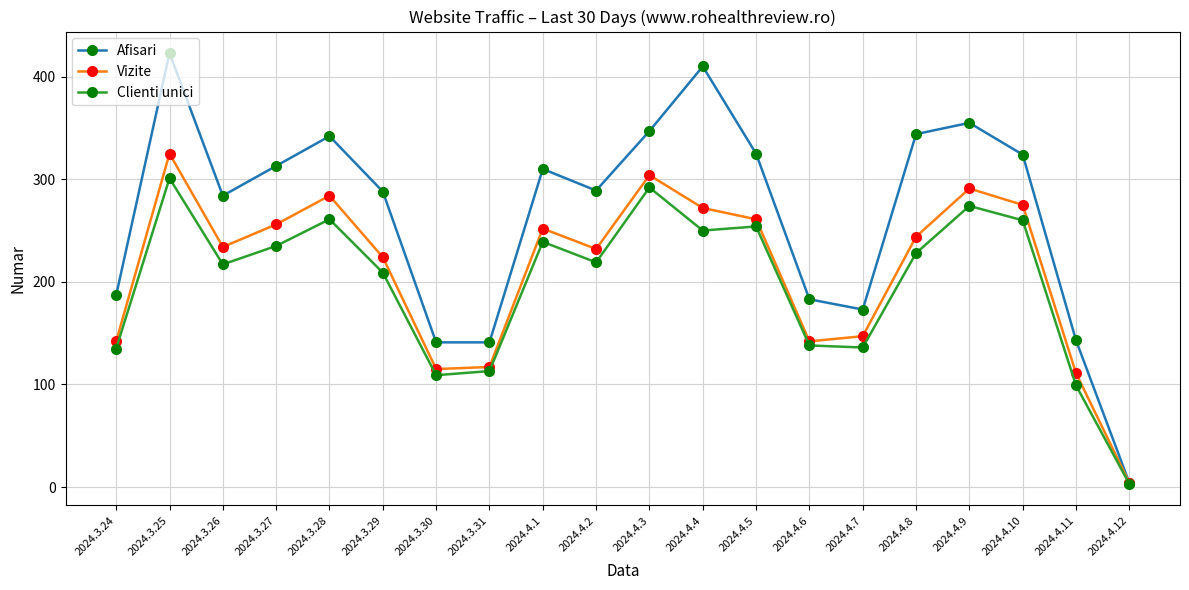

Which series has the widest spread of values?

Afisari